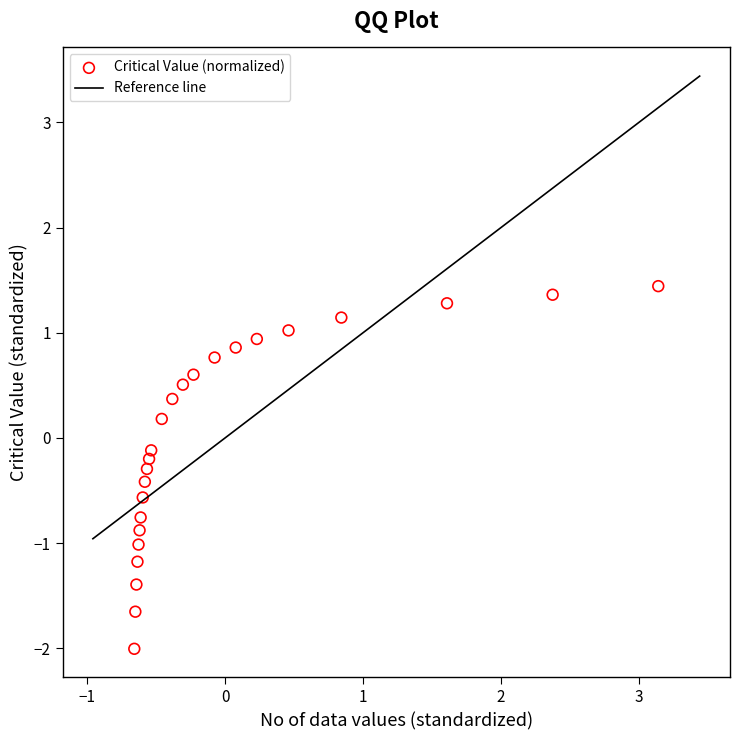

What is the range of X values (max minus min)?

3.8